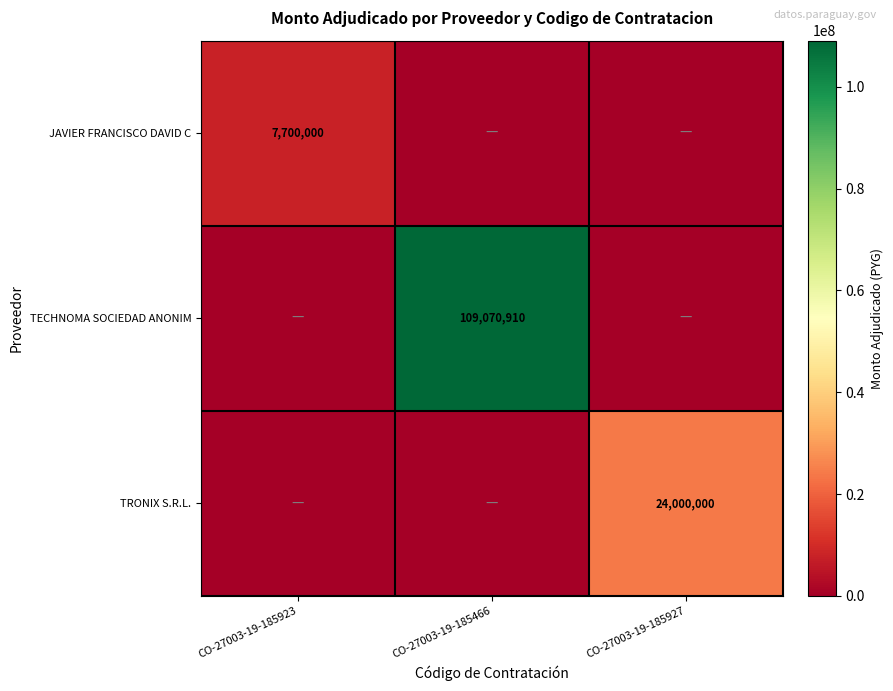

True or false: TRONIX S.R.L. has a value of 24000000 at CO-27003-19-185927.

True